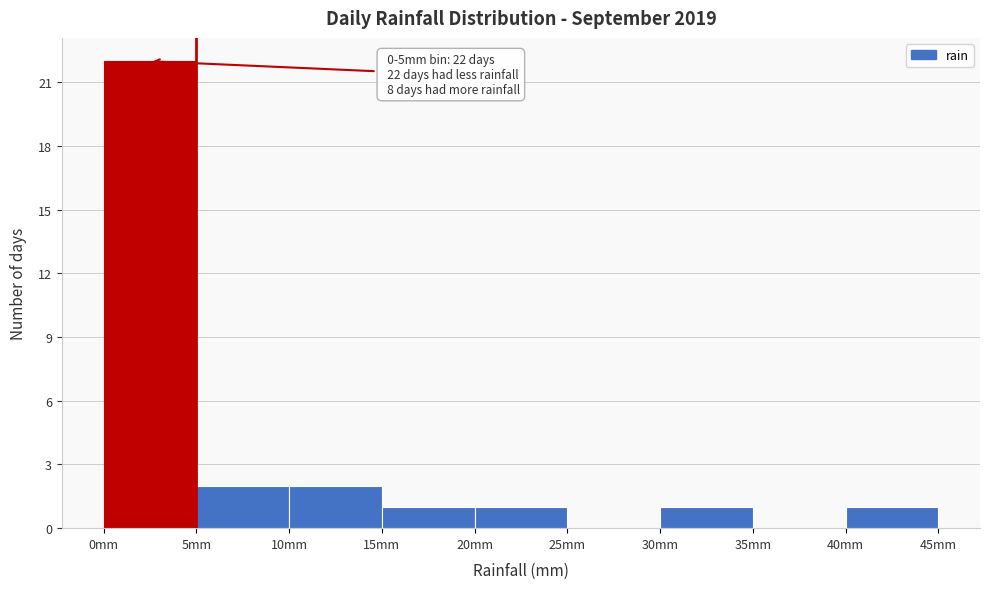

Which range on the x-axis has the tallest bar?

0 to 5